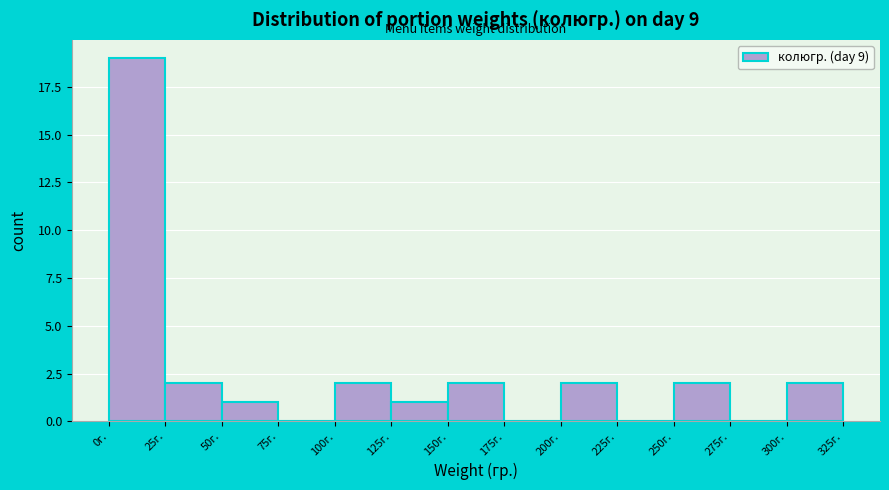

Which range on the x-axis has the tallest bar?

0 to 25